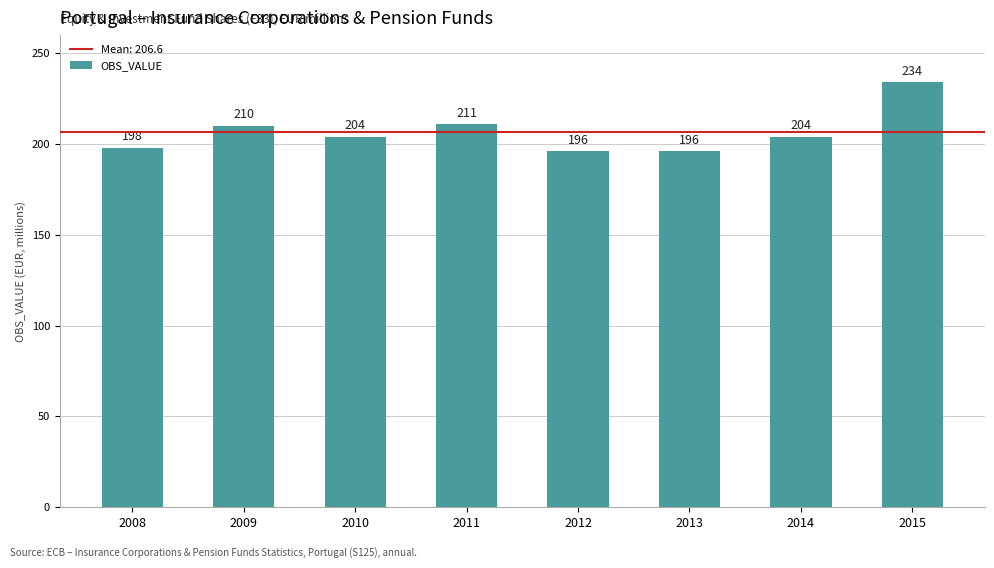

What is the minimum value shown in the chart?

196